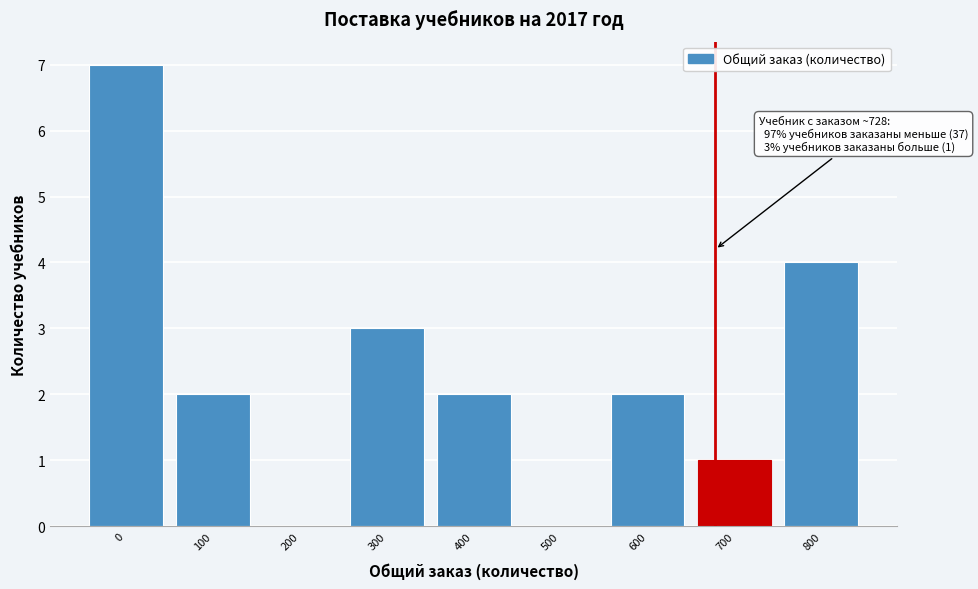

Reading left to right, transcribe all the data shown in this chart.

0=7	100=2	200=0	300=3	400=2	500=0	600=2	700=1	800=4